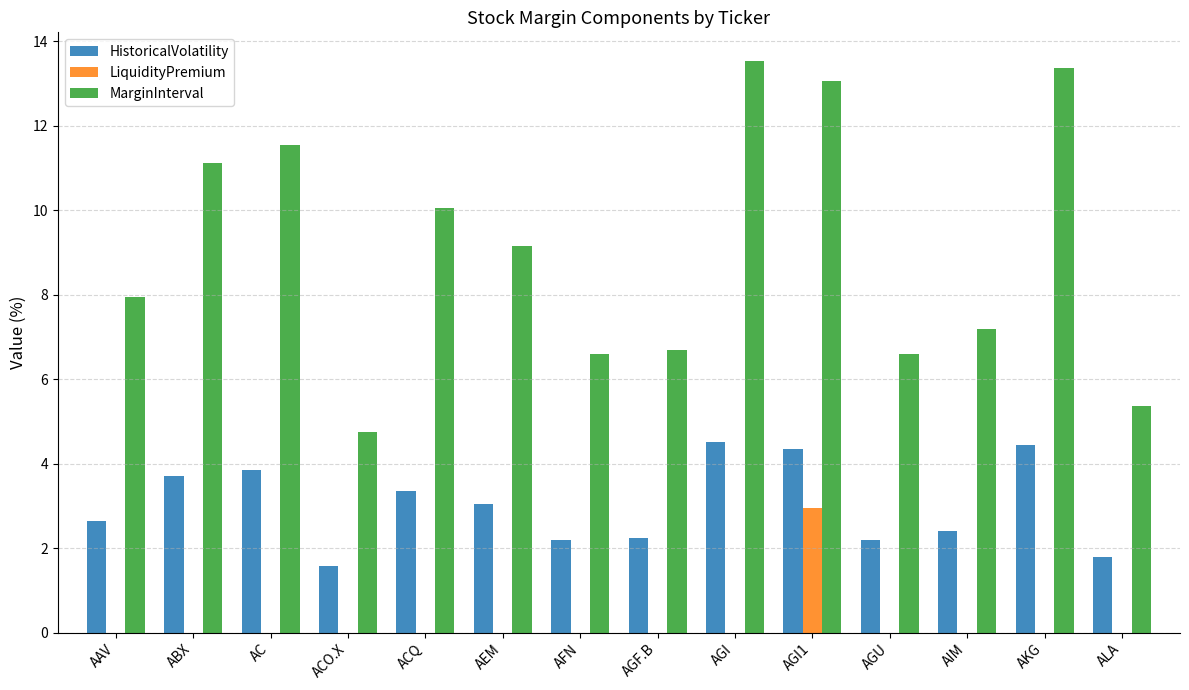

What are all the series names shown in the legend?

HistoricalVolatility, LiquidityPremium, MarginInterval